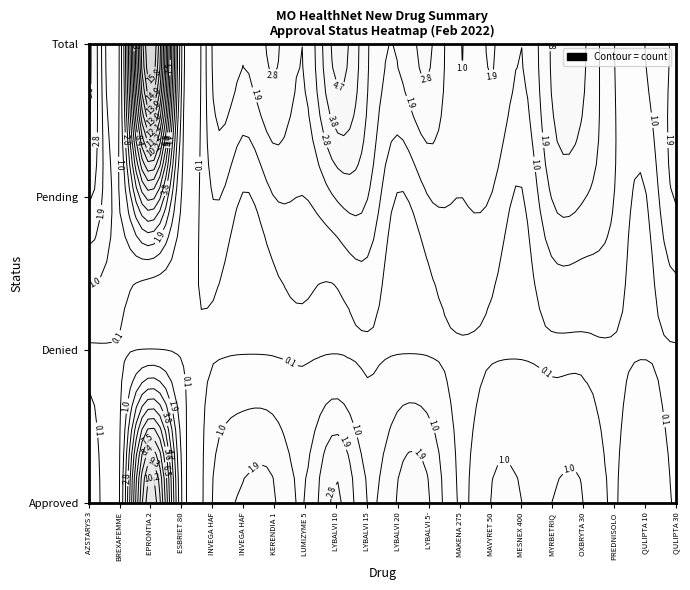

The Denied series shows 0 at 4. True or false?

True